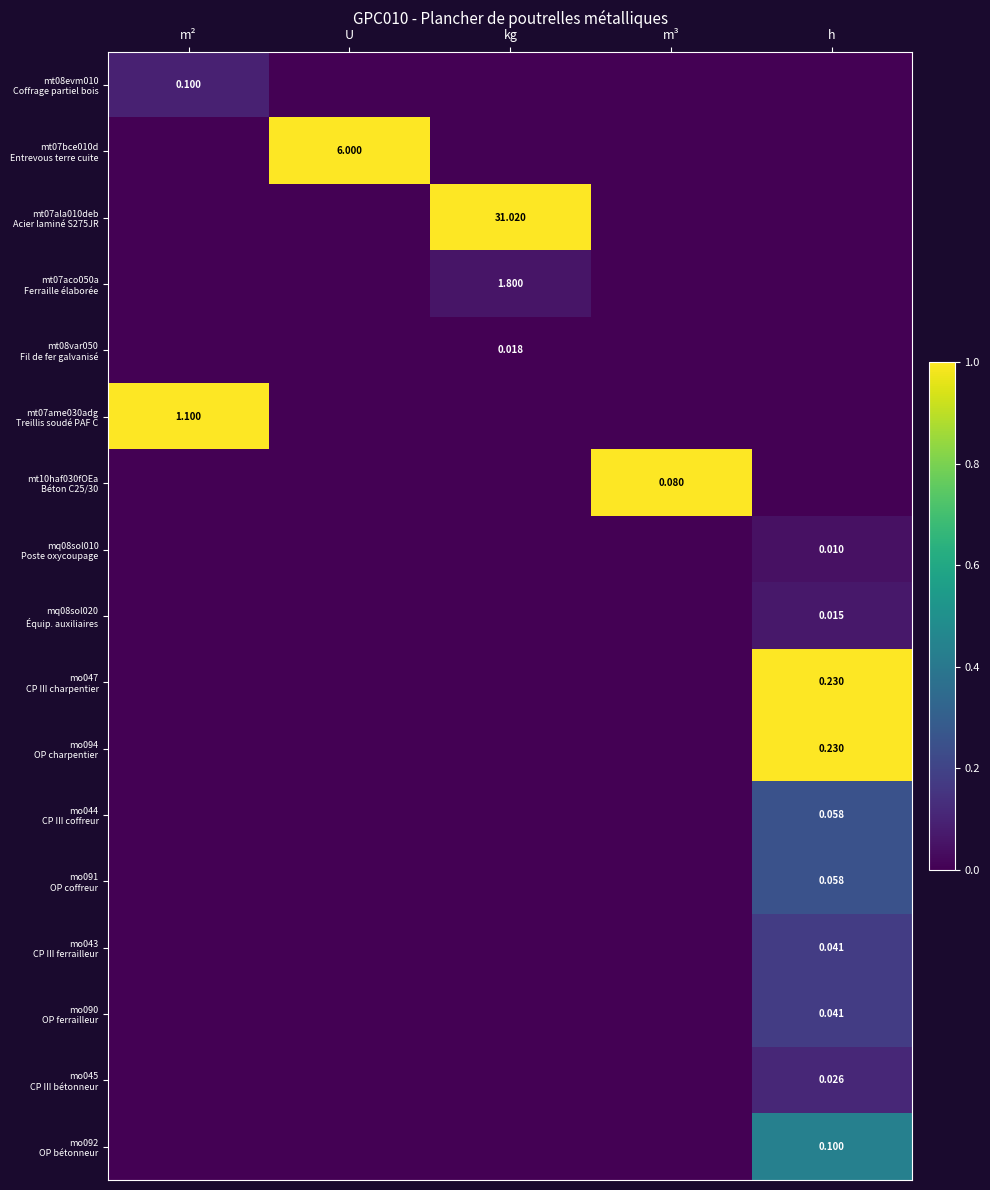

Which label corresponds to the smallest value in the chart?

U